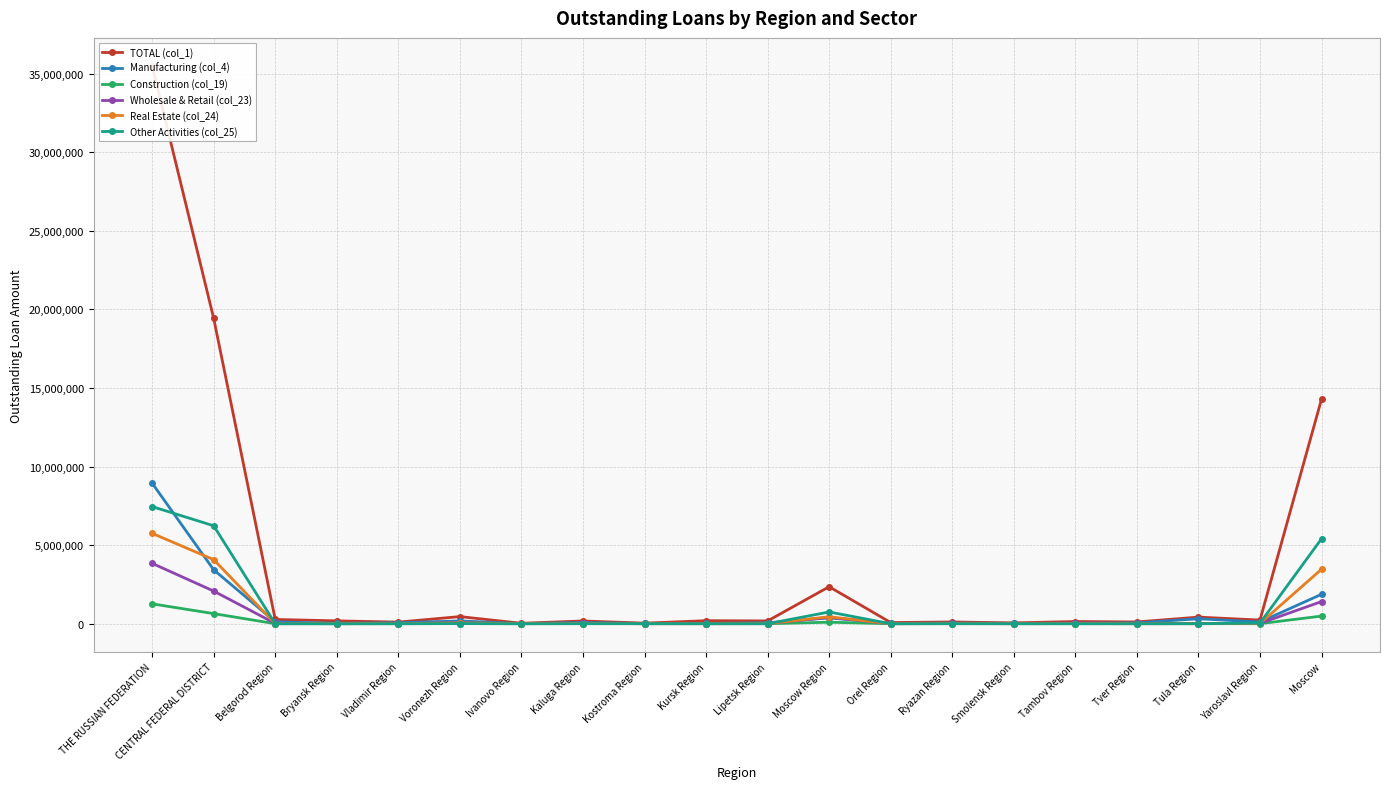

Rank the series at Kaluga Region from lowest to highest value.

Other Activities (col_25), Construction (col_19), Real Estate (col_24), Wholesale & Retail (col_23), Manufacturing (col_4), TOTAL (col_1)